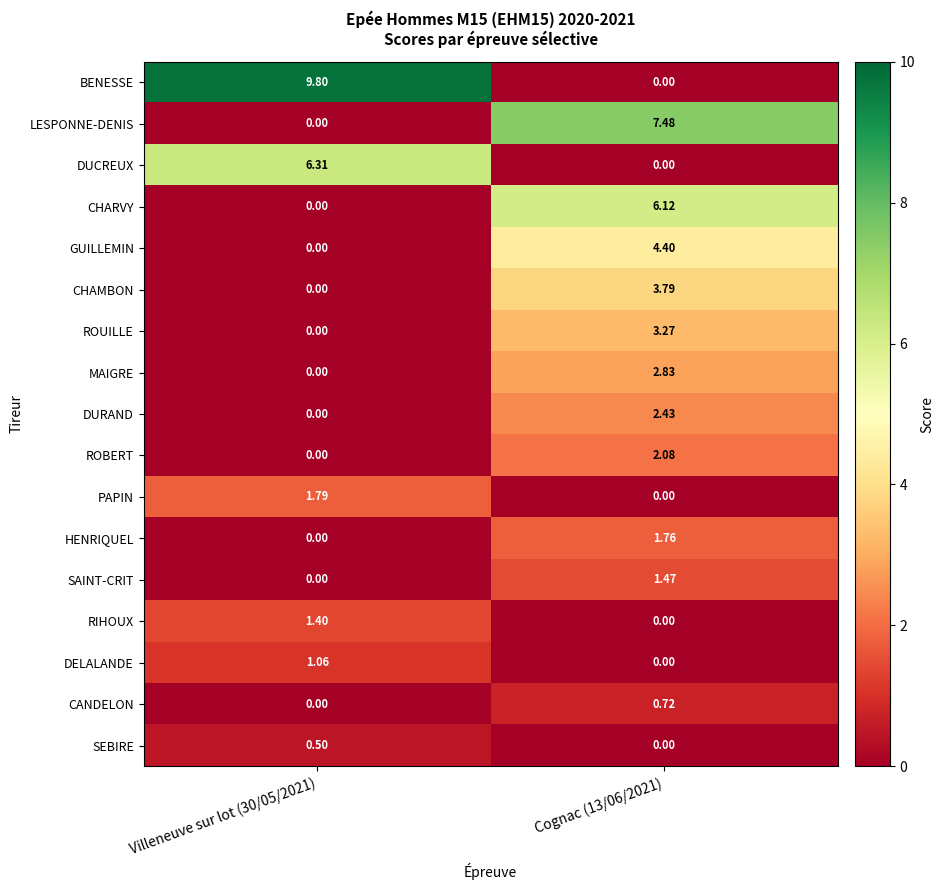

Is the value of LESPONNE-DENIS at Cognac (13/06/2021) greater than the value of BENESSE at Cognac (13/06/2021)?

Yes